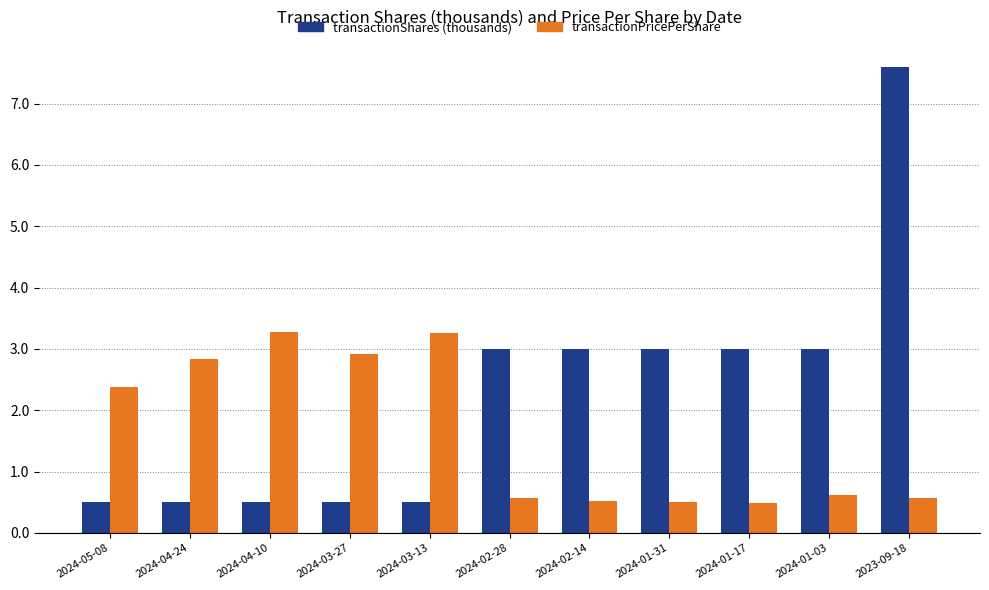

List the series in order of their peak value, highest first.

transactionShares (thousands), transactionPricePerShare